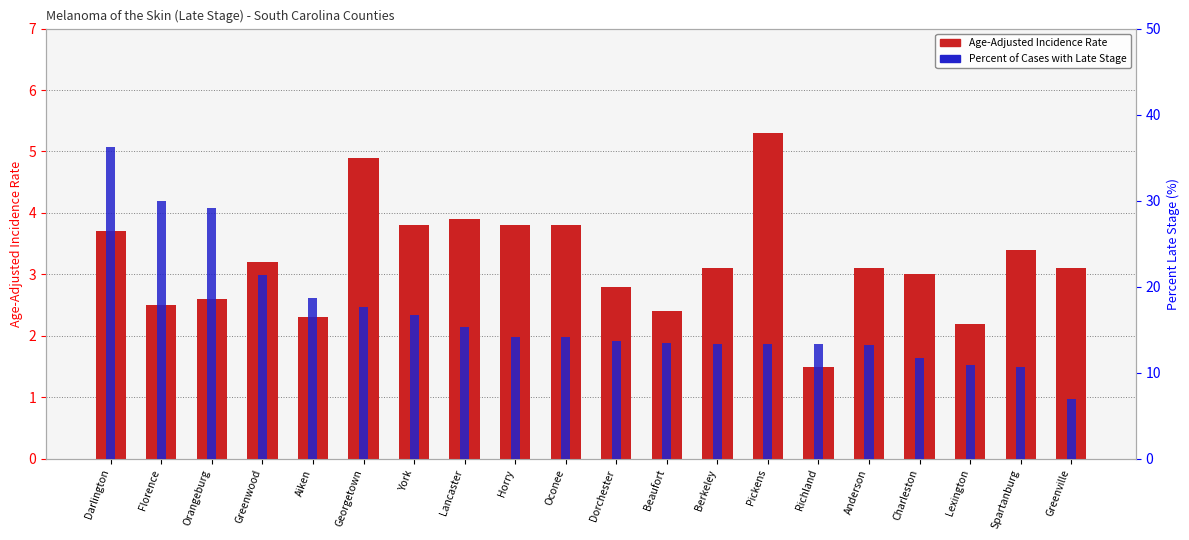

What is the minimum value for Age-Adjusted Incidence Rate?

1.5